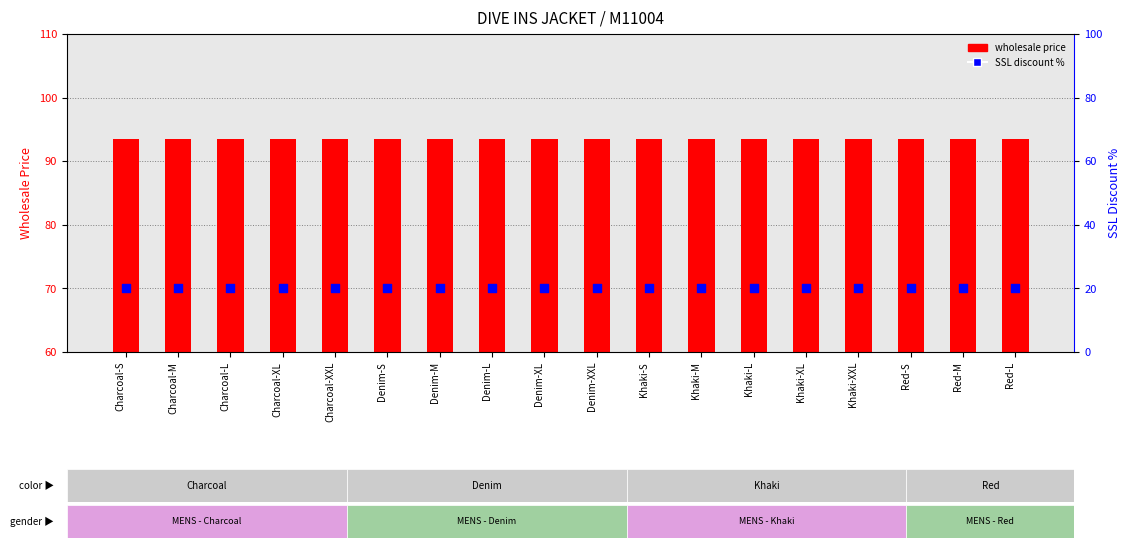

Which series reaches the maximum Y coordinate?

wholesale price